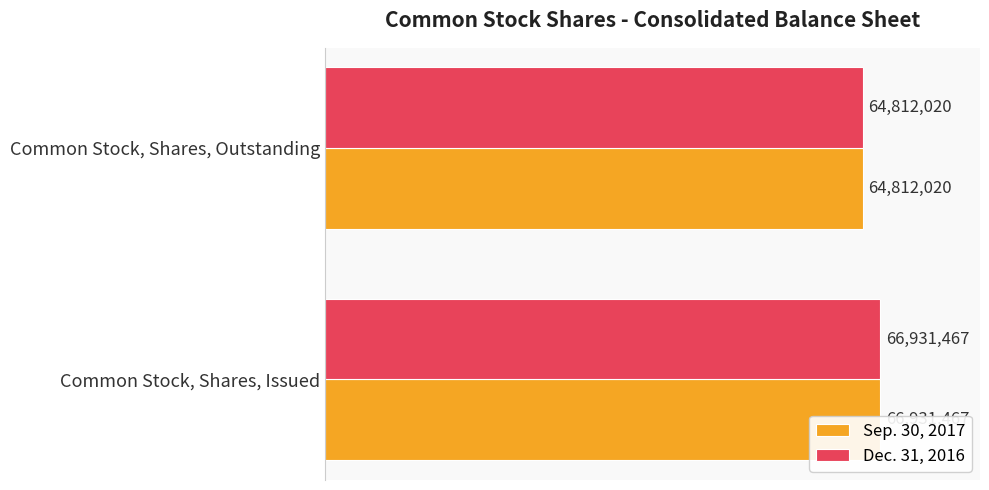

What is the maximum value shown in the chart?

66931467